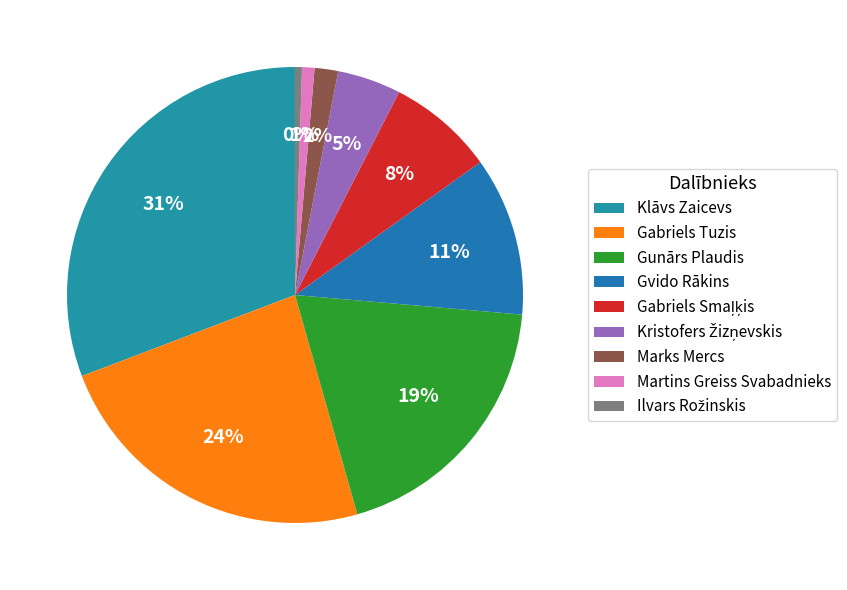

Does Gabriels Tuzis represent more than half of the total?

No